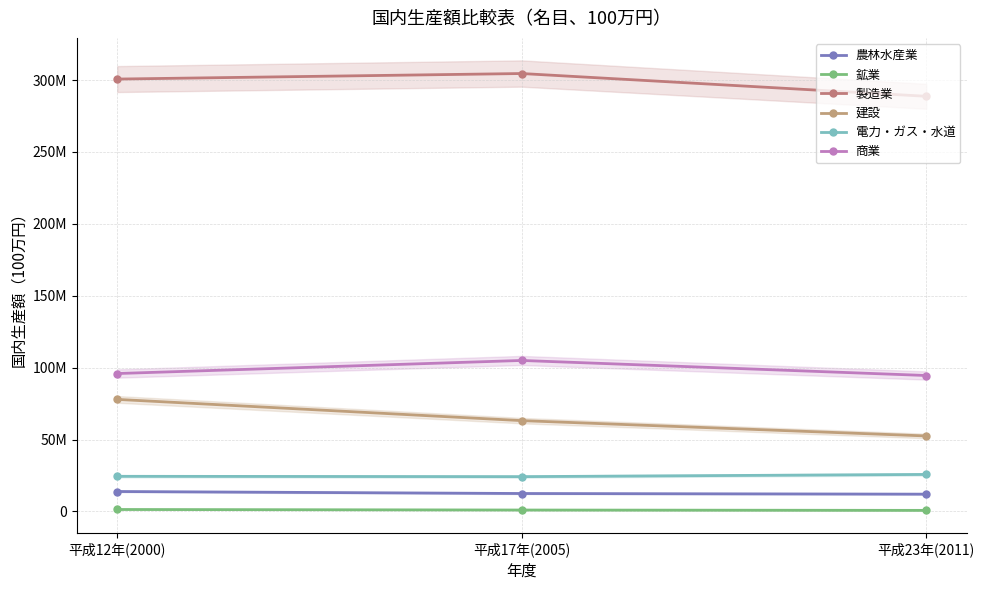

What is the total value across all series at 平成12年(2000)?

514254341